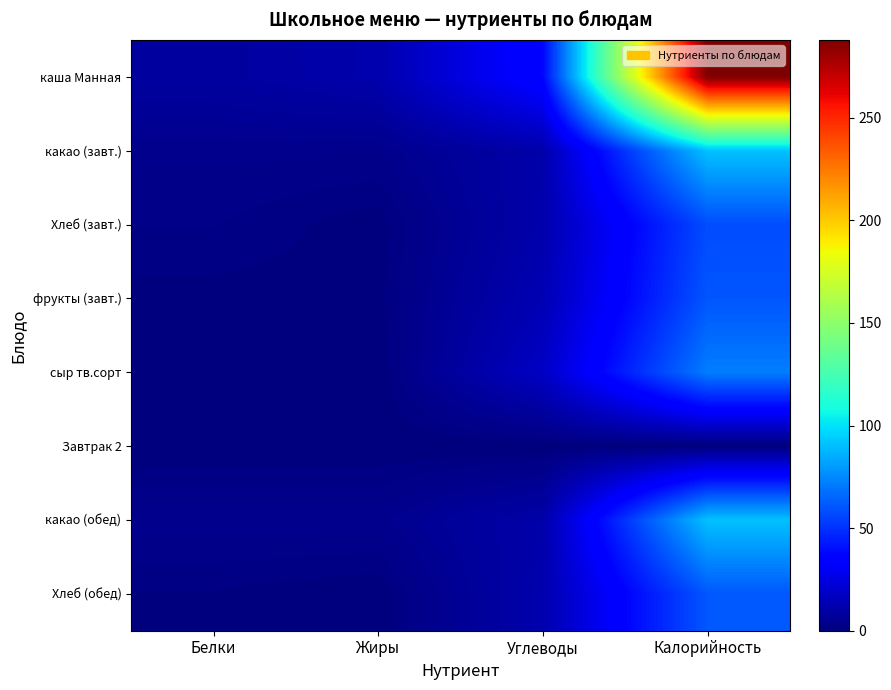

At Жиры, list the series in order from smallest to largest.

сыр тв.сорт, Завтрак 2, Хлеб (обед), Хлеб (завт.), фрукты (завт.), какао (завт.), какао (обед), каша Манная